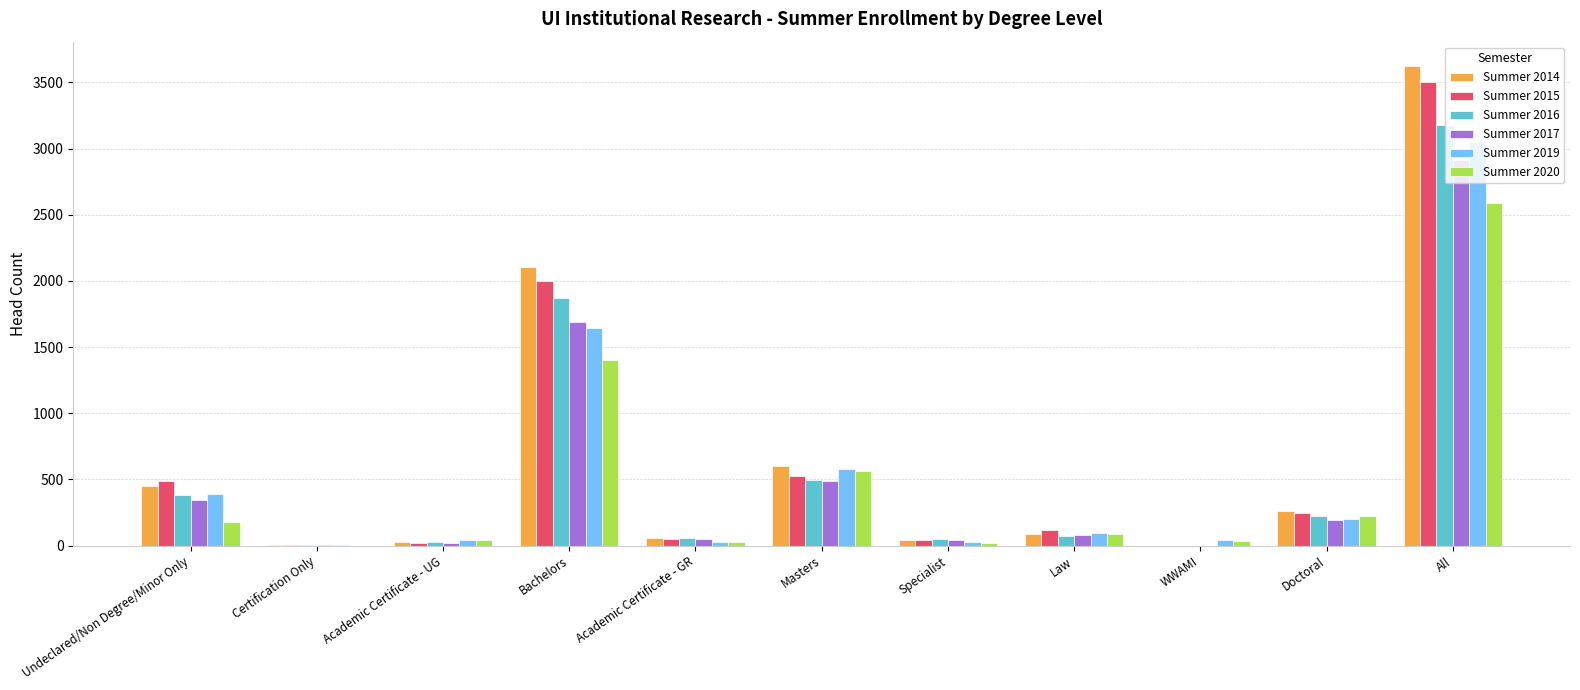

Which category has the highest value in the Summer 2014 series?

All